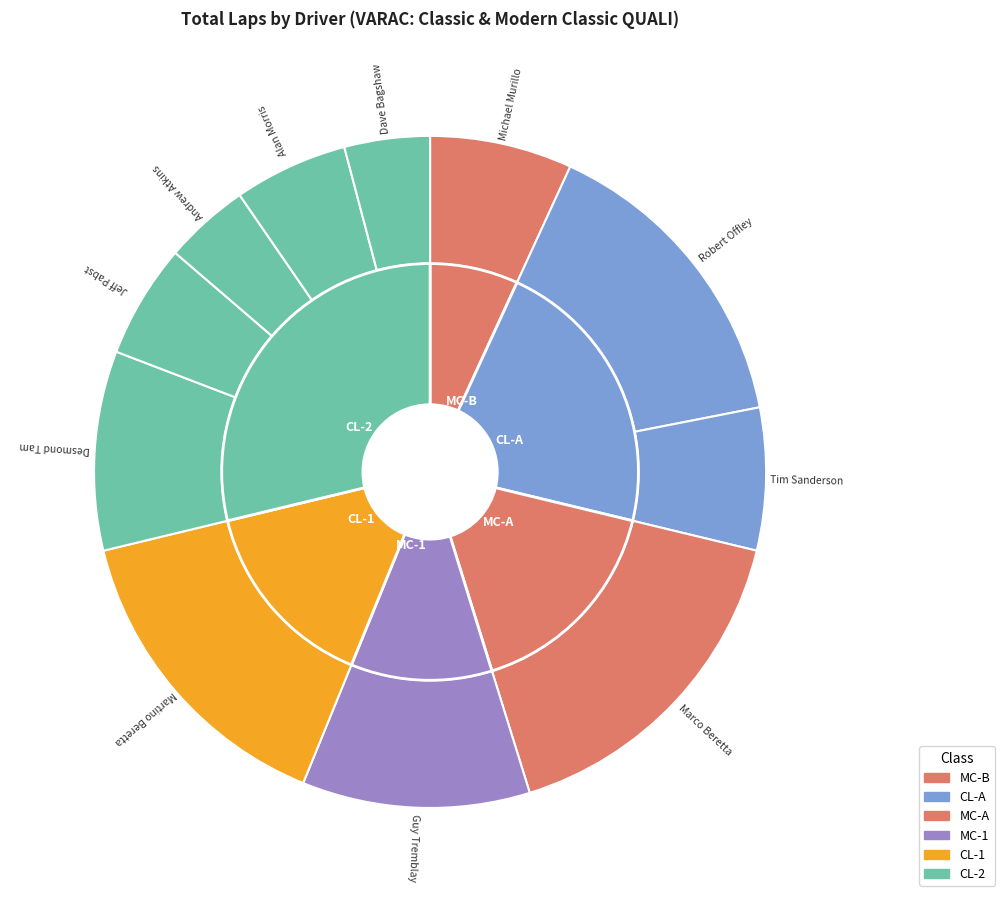

Does Martino Beretta account for over 50% of the chart?

No